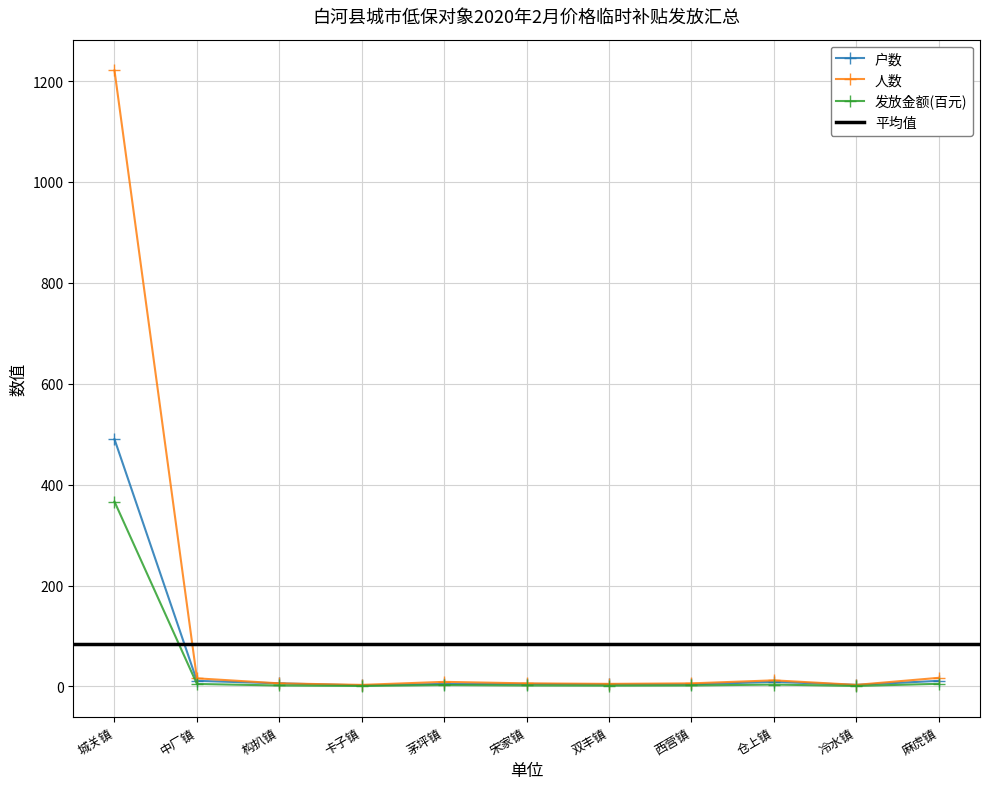

Which category has the lowest value in the 人数 series?

卡子镇